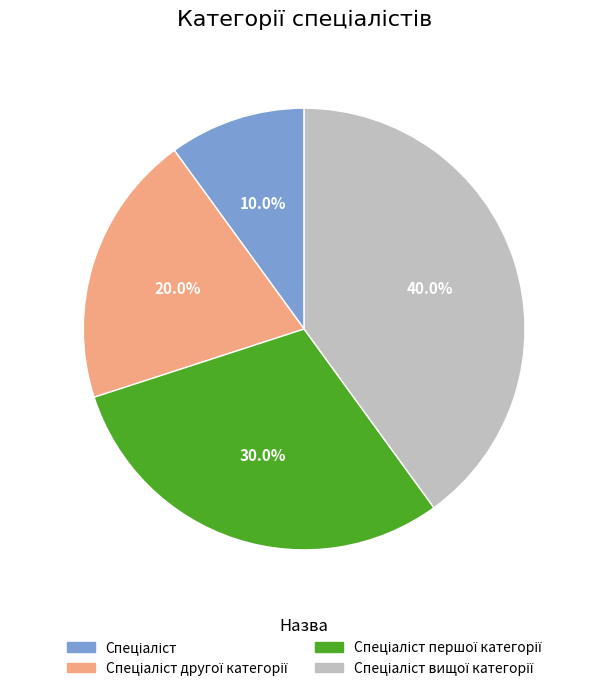

Is there any slice that represents more than half of the pie?

No